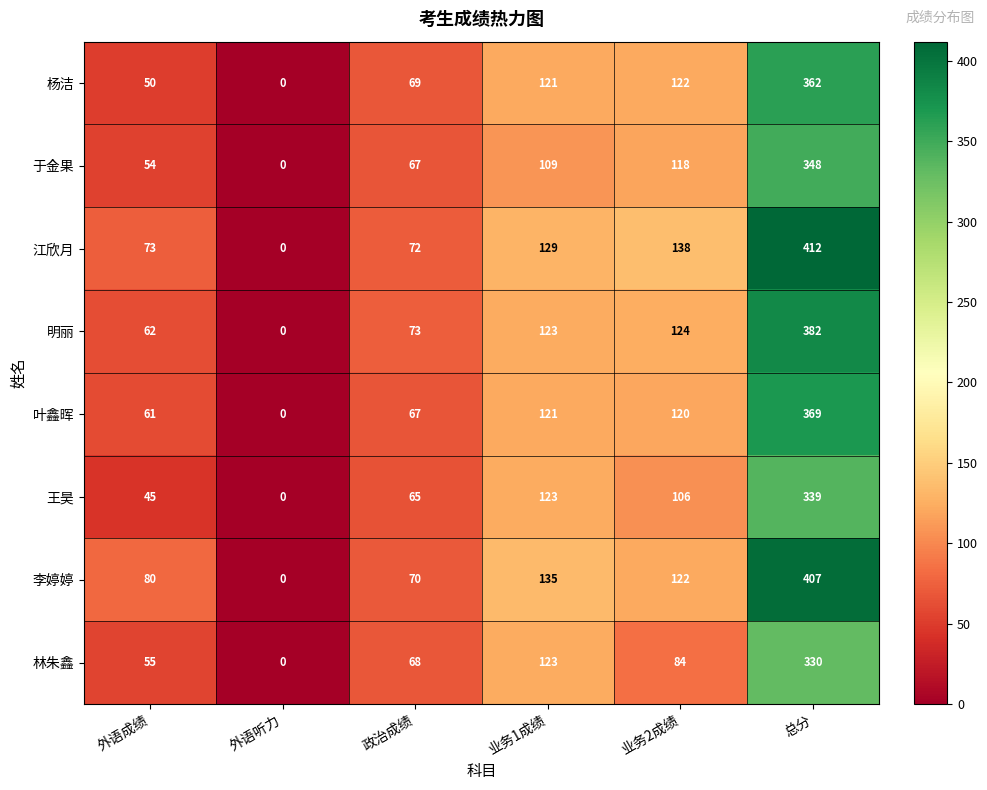

Where does the 李婷婷 series first go above 122?

业务1成绩